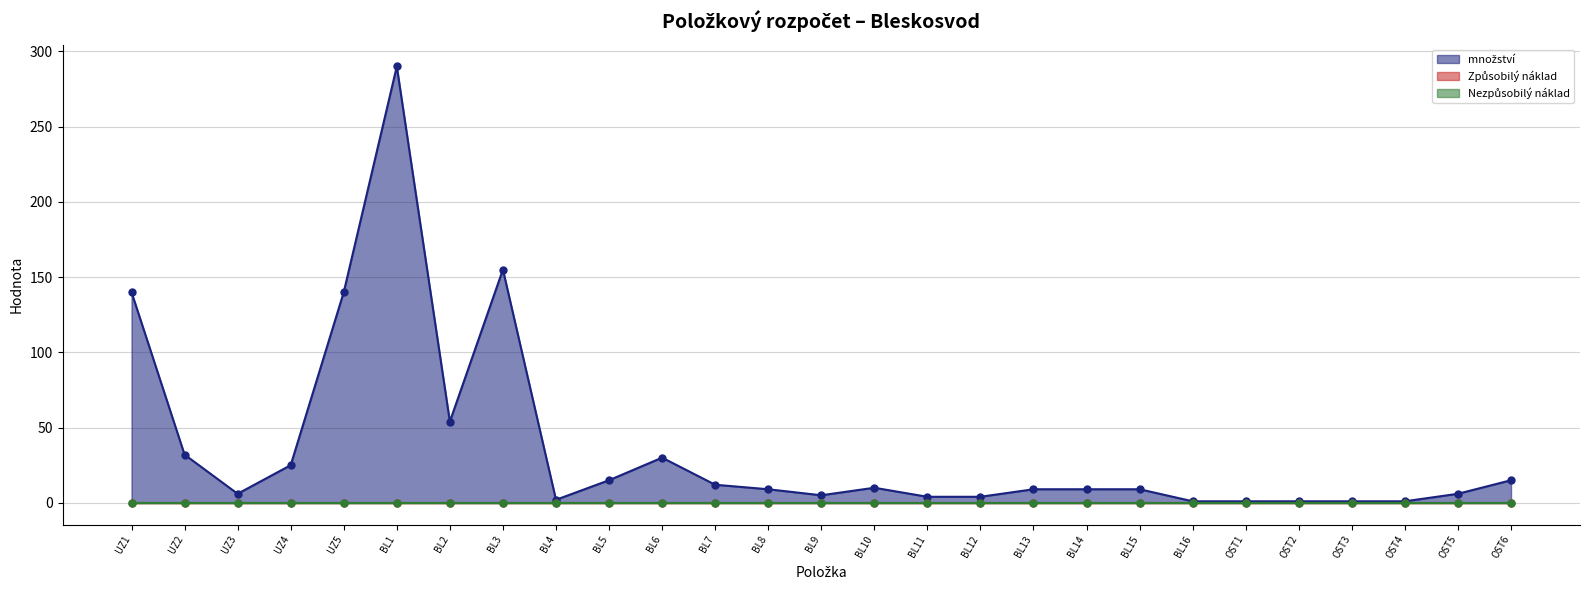

Reading left to right, list all the values displayed in this chart.

množství: 140	32	6	25	140	290	54	155	2	15	30	12	9	5	10	4	4	9	9	9	1	1	1	1	1	6	15
Způsobilý náklad: 0	0	0	0	0	0	0	0	0	0	0	0	0	0	0	0	0	0	0	0	0	0	0	0	0	0	0
Nezpůsobilý náklad: 0	0	0	0	0	0	0	0	0	0	0	0	0	0	0	0	0	0	0	0	0	0	0	0	0	0	0